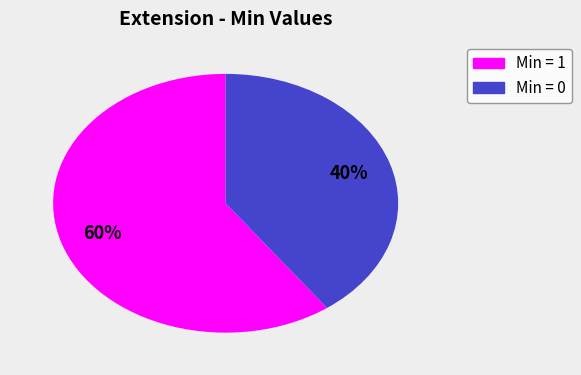

How many slices are in this pie chart?

2